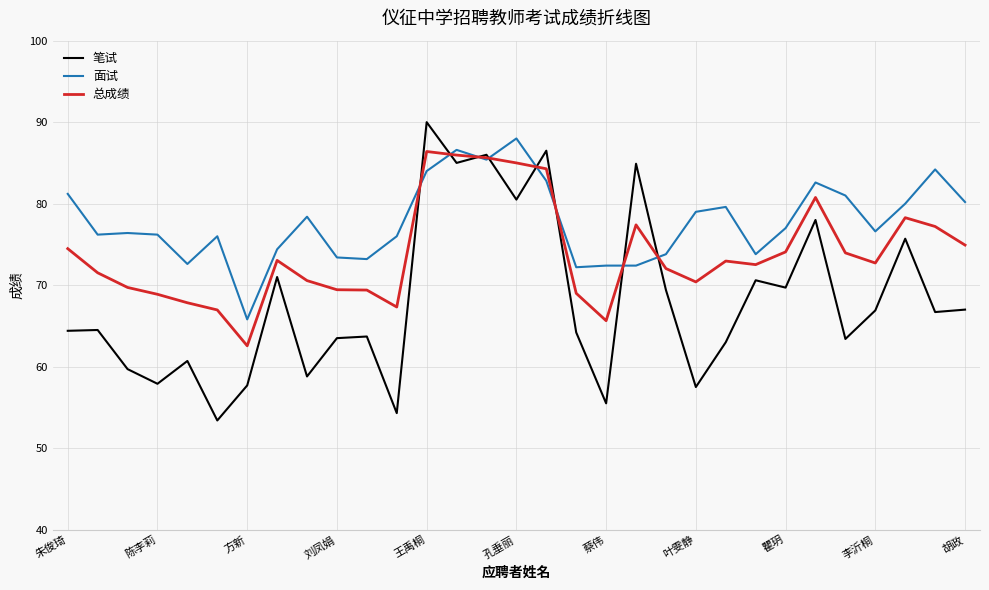

What is the average value of the 总成绩 series?

73.9